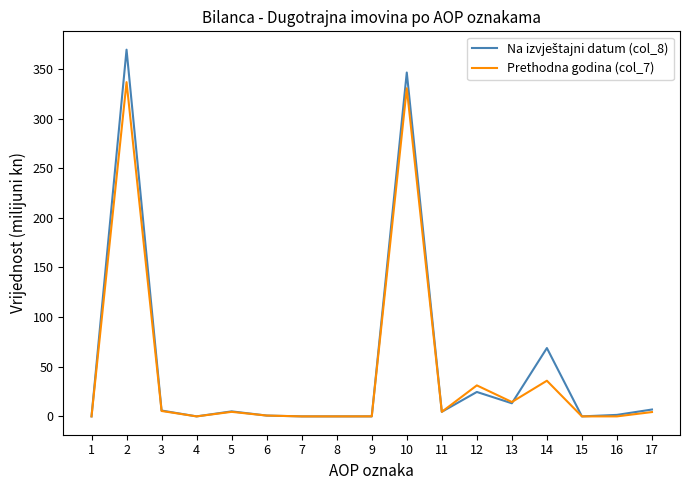

Count the number of categories in the chart.

17